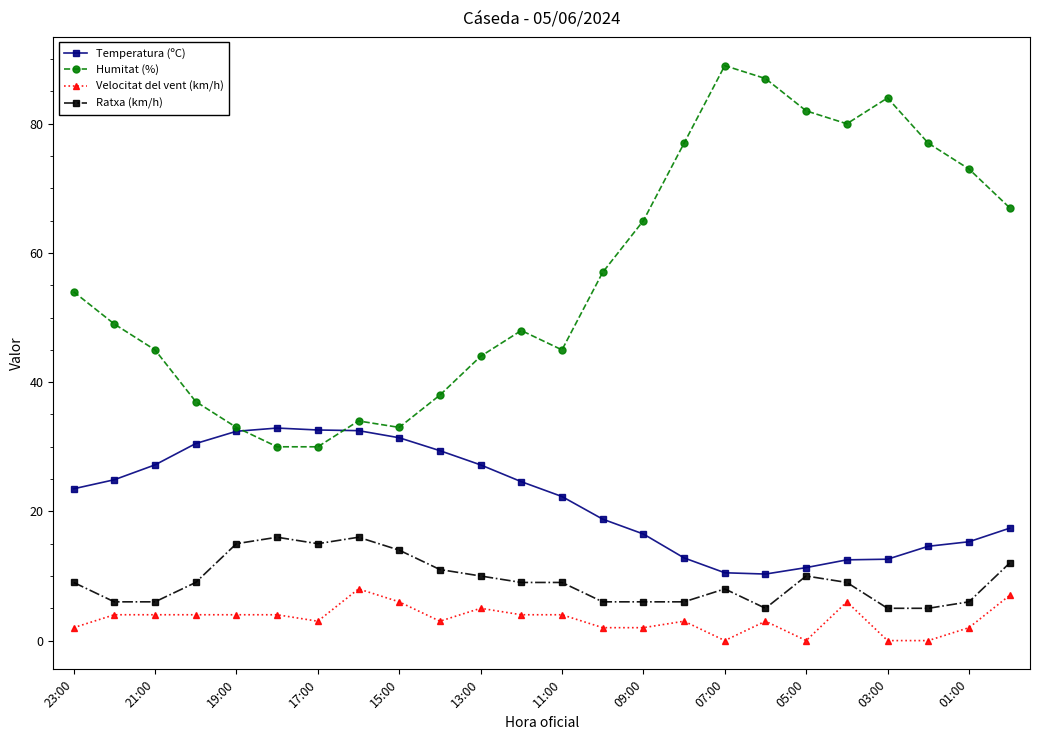

Which series has the largest range (max minus min)?

Humitat (%)